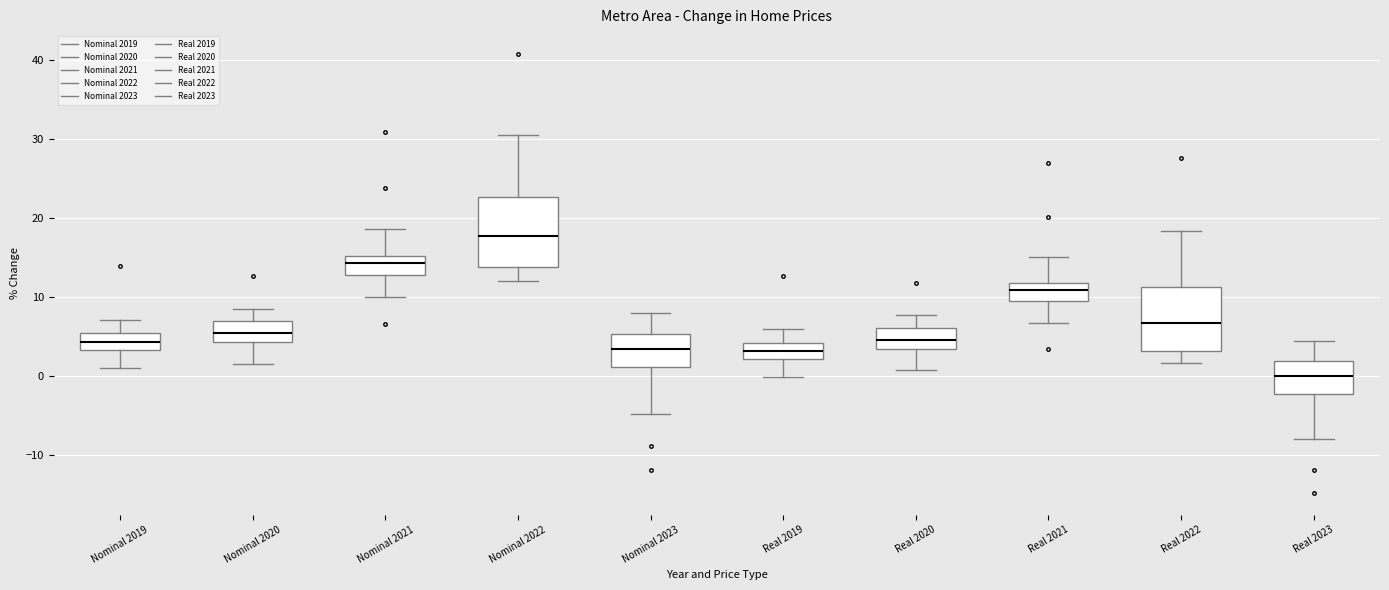

Reading left to right, read every box against the y-axis: the position of its median line, the range the box covers, and the ends of its whiskers. The values are not printed on the chart, so give them approximately, as read against the axis.

Nominal 2019: median 4, box 3 to 5, whiskers 1 to 7
Nominal 2020: median 5, box 4 to 7, whiskers 2 to 9
Nominal 2021: median 14, box 13 to 15, whiskers 10 to 19
Nominal 2022: median 18, box 14 to 23, whiskers 12 to 31
Nominal 2023: median 3, box 1 to 5, whiskers -5 to 8
Real 2019: median 3, box 2 to 4, whiskers 0 to 6
Real 2020: median 5, box 3 to 6, whiskers 1 to 8
Real 2021: median 11, box 9 to 12, whiskers 7 to 15
Real 2022: median 7, box 3 to 11, whiskers 2 to 18
Real 2023: median 0, box -2 to 2, whiskers -8 to 4